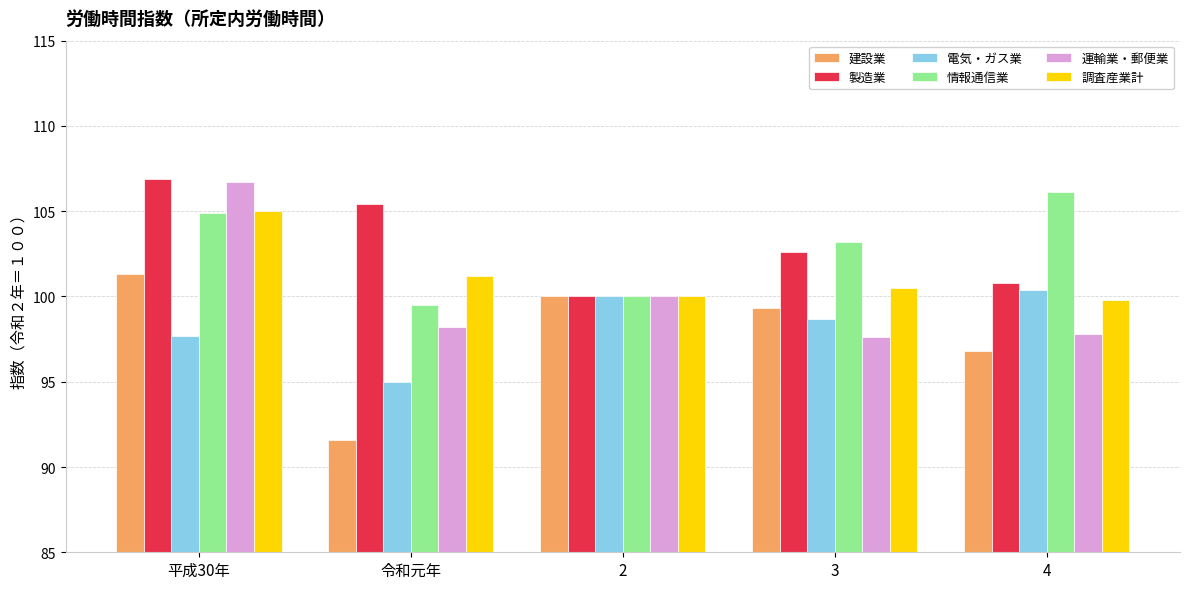

Where does the 情報通信業 series first go above 103?

平成30年